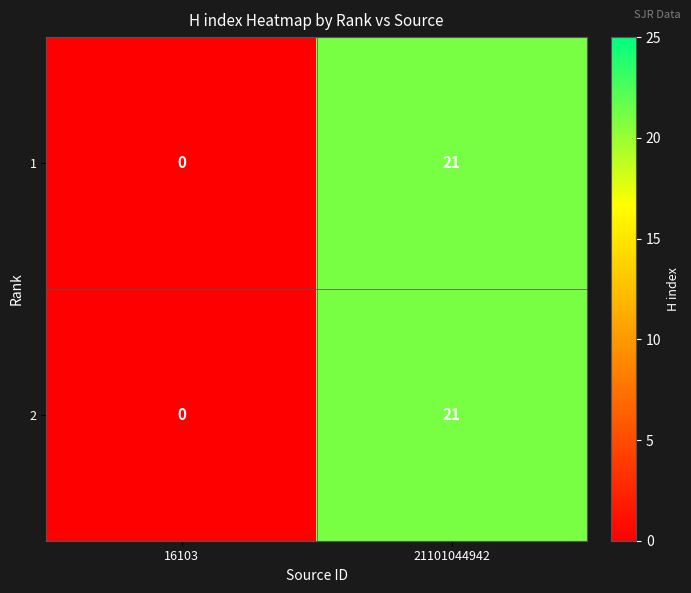

True or false: 1 has a value of 21 at 21101044942.

True